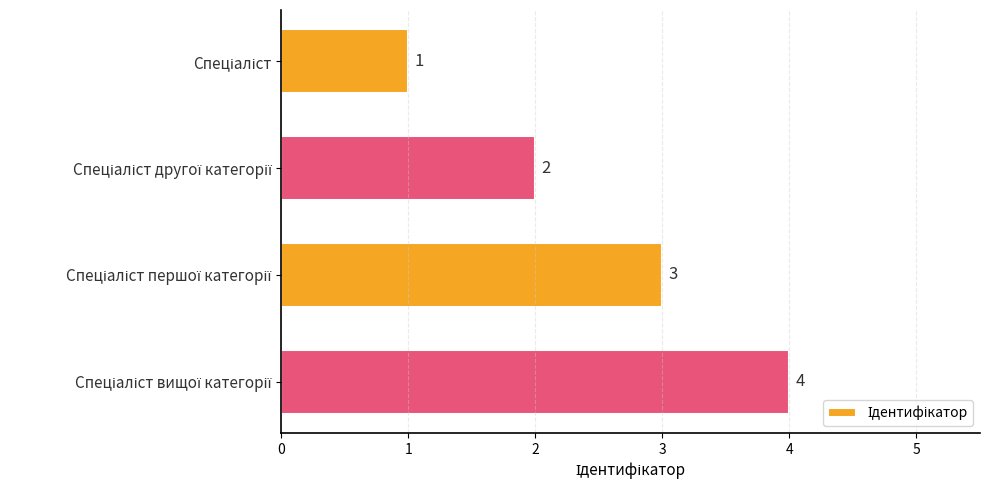

What is the difference between the maximum and minimum values?

3